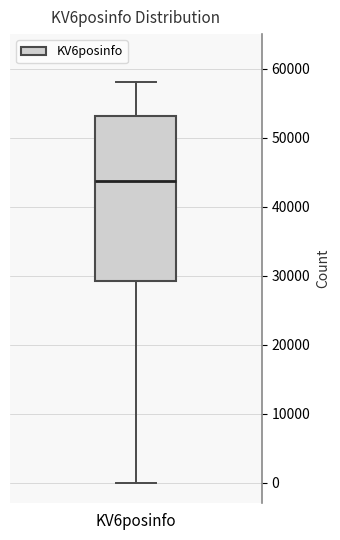

Where is the lower edge of the box for KV6posinfo on the y-axis? The values are not printed on the chart, so give them approximately, as read against the axis.

29000